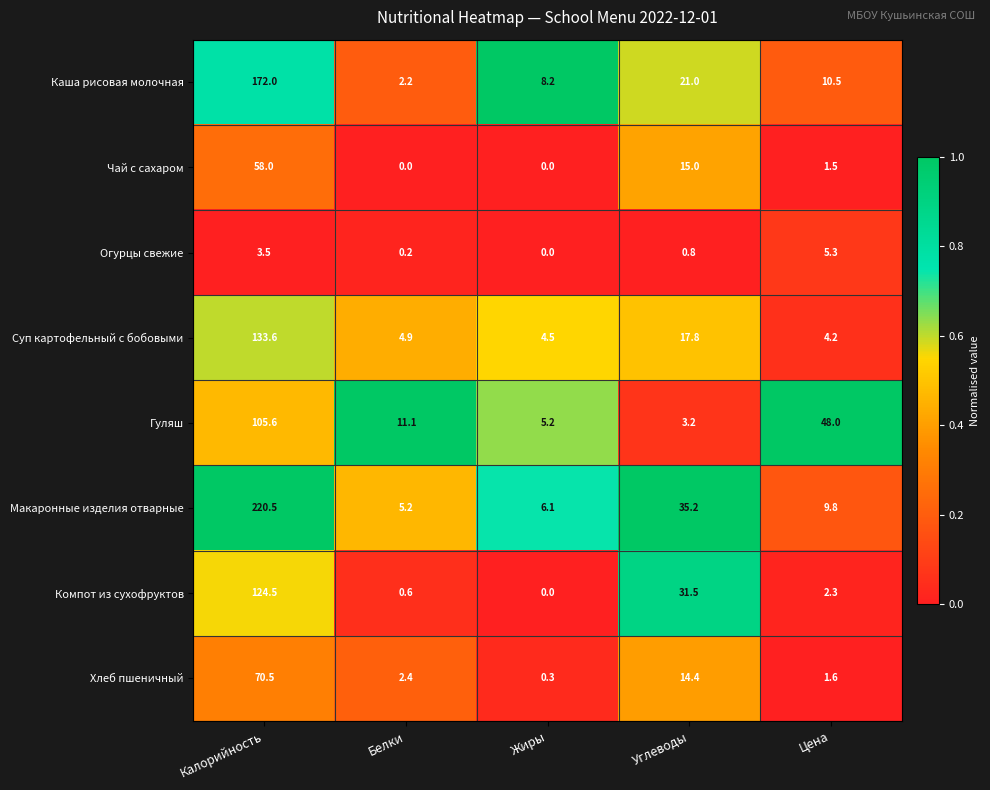

Which category has the highest value in the Гуляш series?

Калорийность